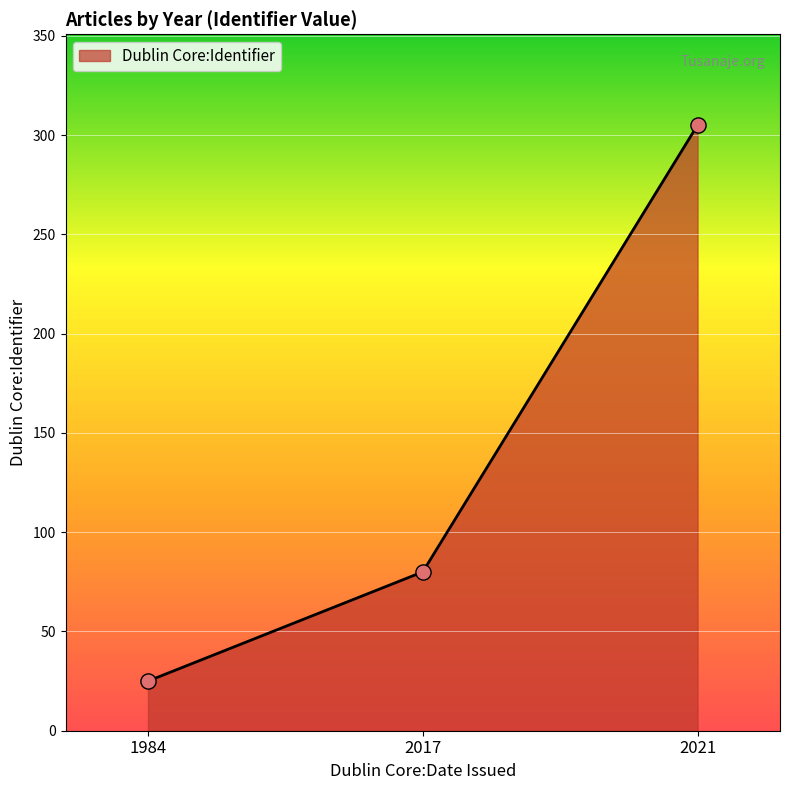

What is the change in value from 1984 to 2017?

+55